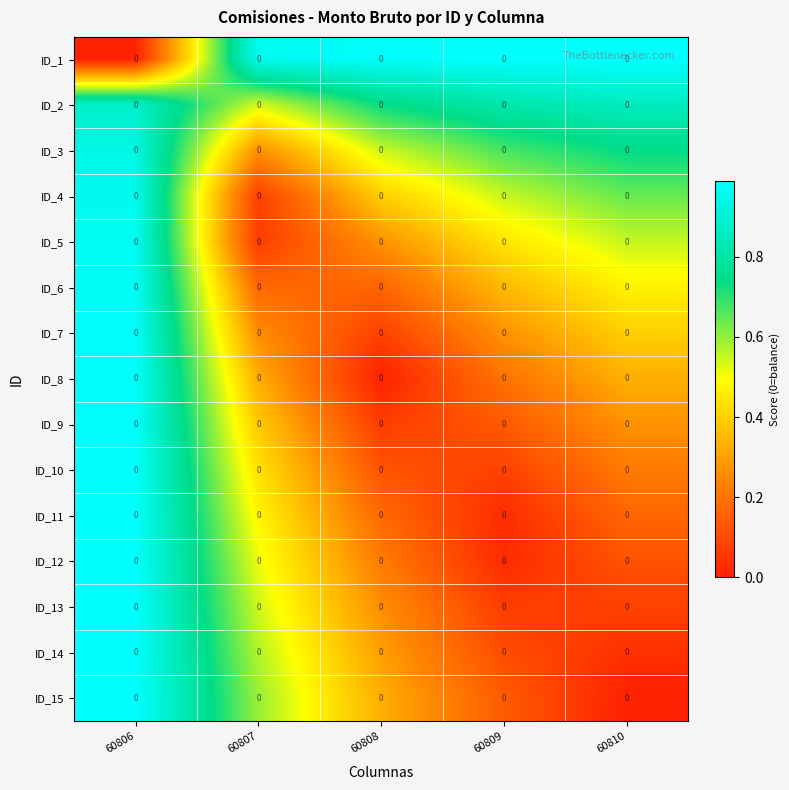

Is it true that ID_13 equals 0.0 at 60810?

False